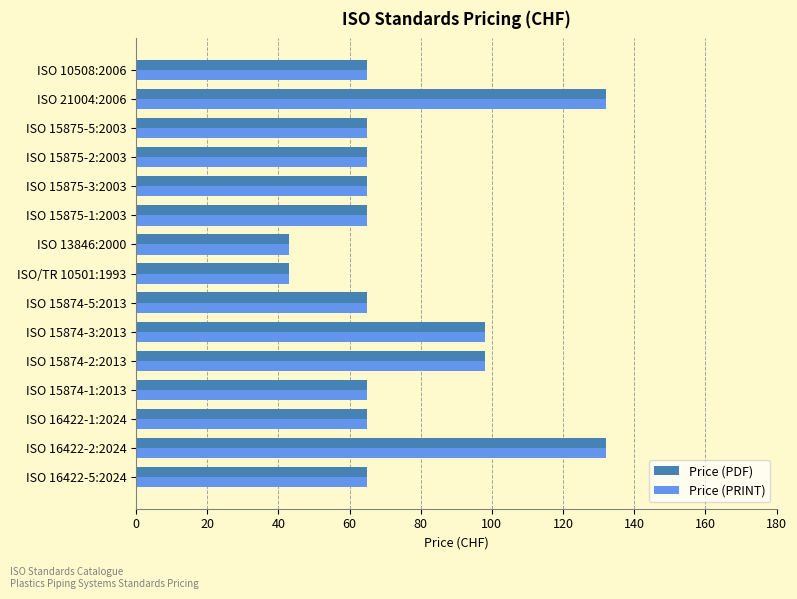

What is the difference between the maximum and minimum values in the Price (PDF) series?

89